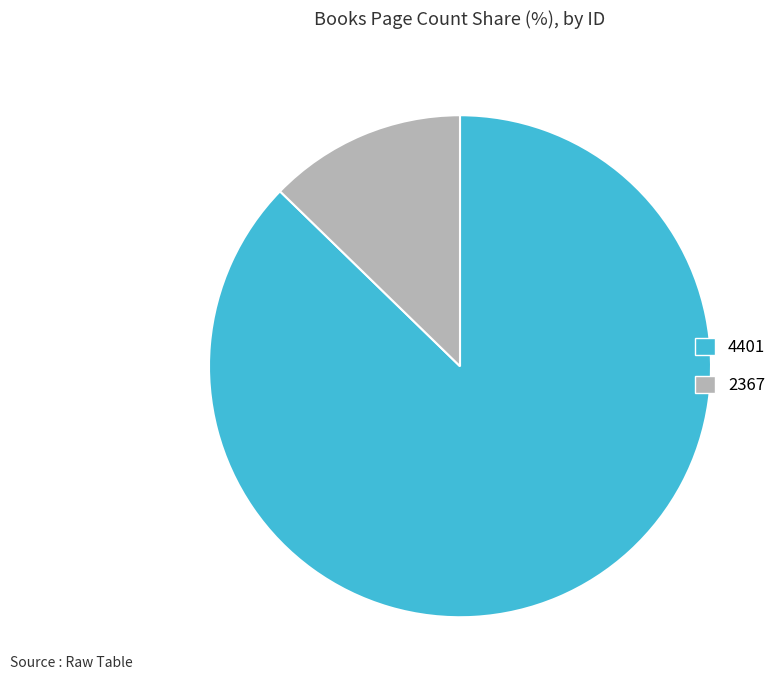

What is the largest slice in the pie chart?

4401